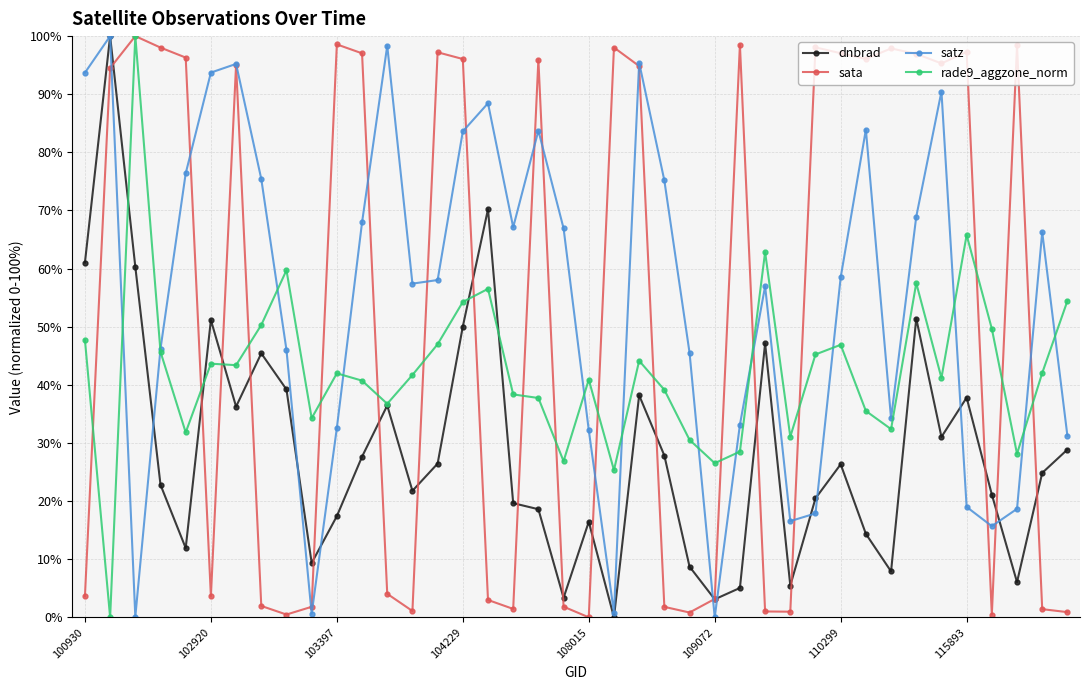

What is the greatest value displayed?

100.0